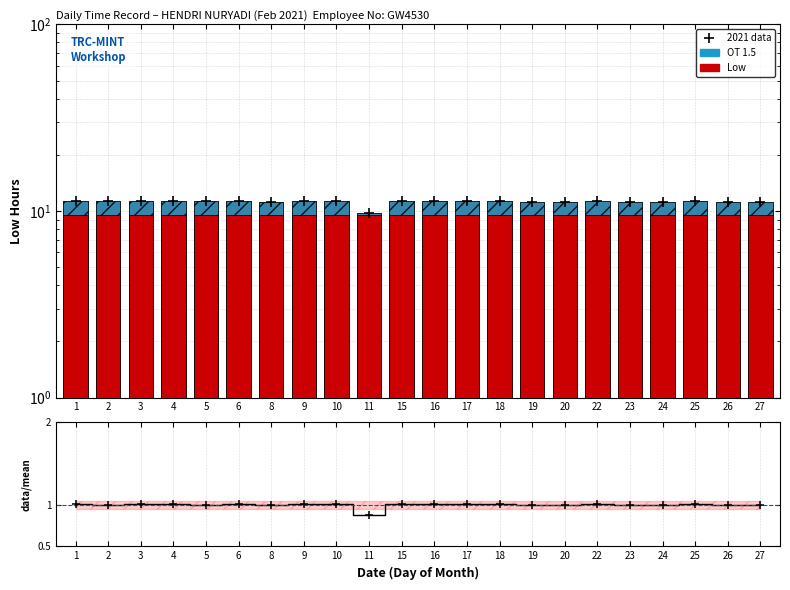

Which series contains the lowest Y value?

OT 1.5